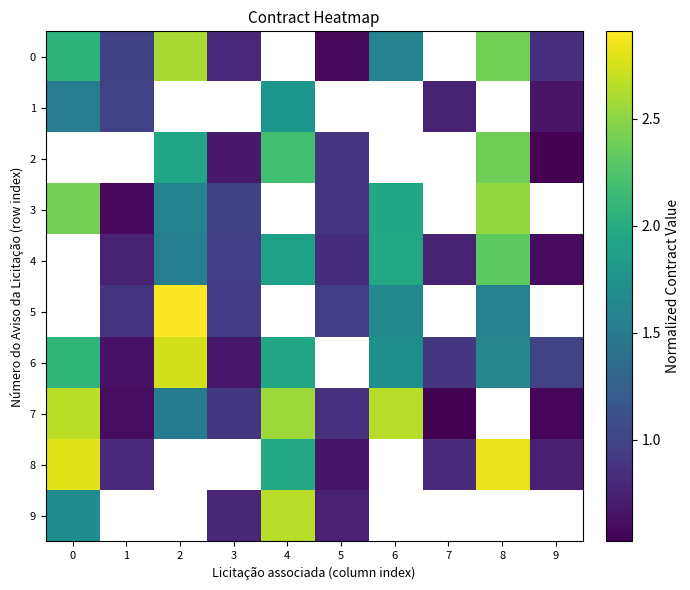

Which has a higher value, 4 or 3?

3